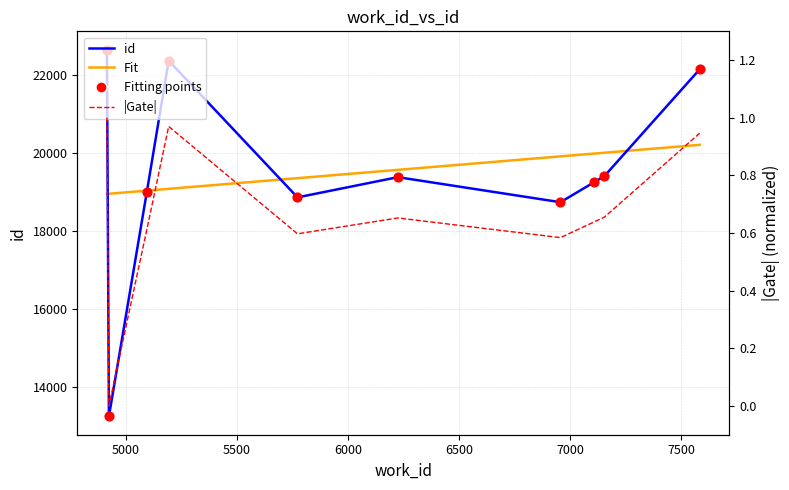

Which series has the widest spread of Y values?

id